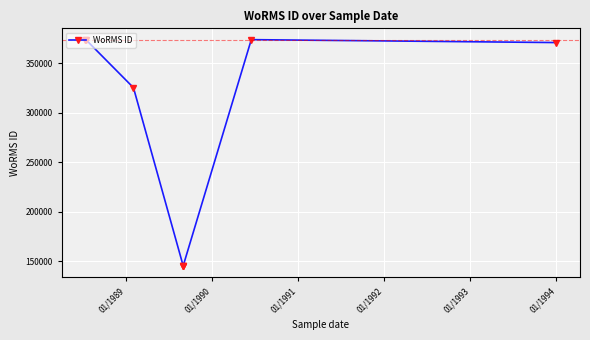

What is the ratio of the value at 01/1991 to the value at 01/1993?

1.0